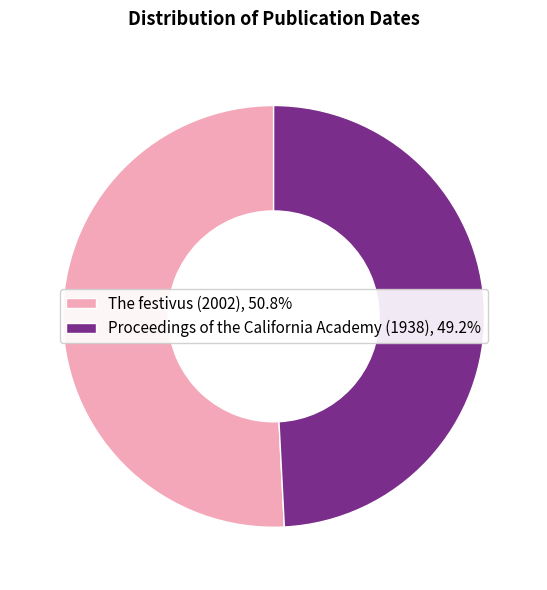

Does The festivus (2002) represent more than half of the total?

Yes